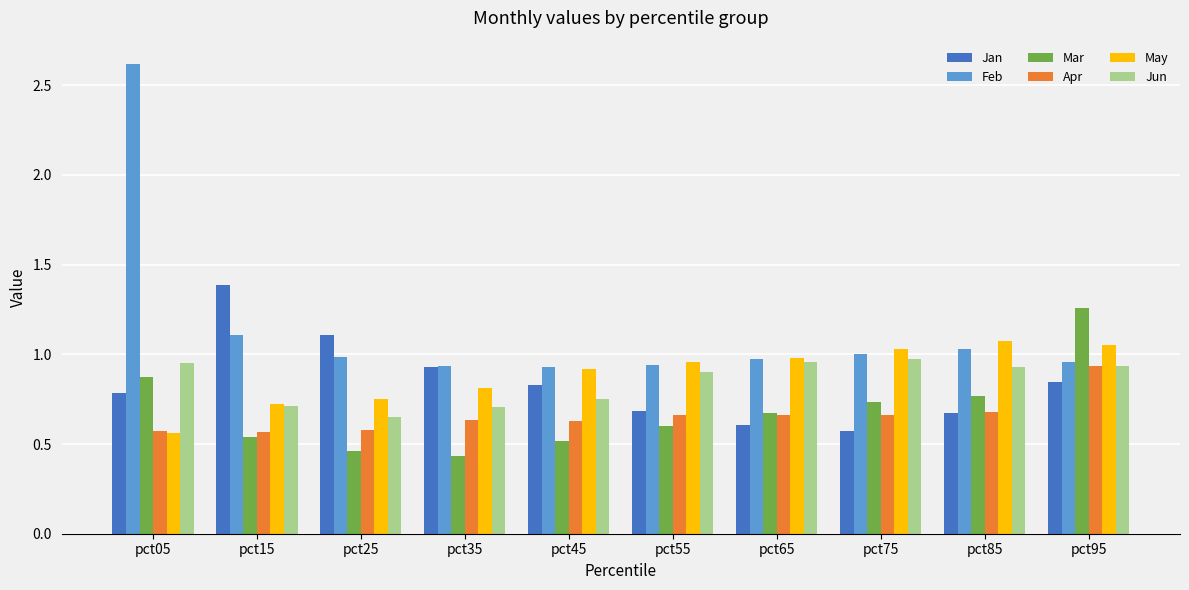

What are all the series names shown in the legend?

Jan, Feb, Mar, Apr, May, Jun